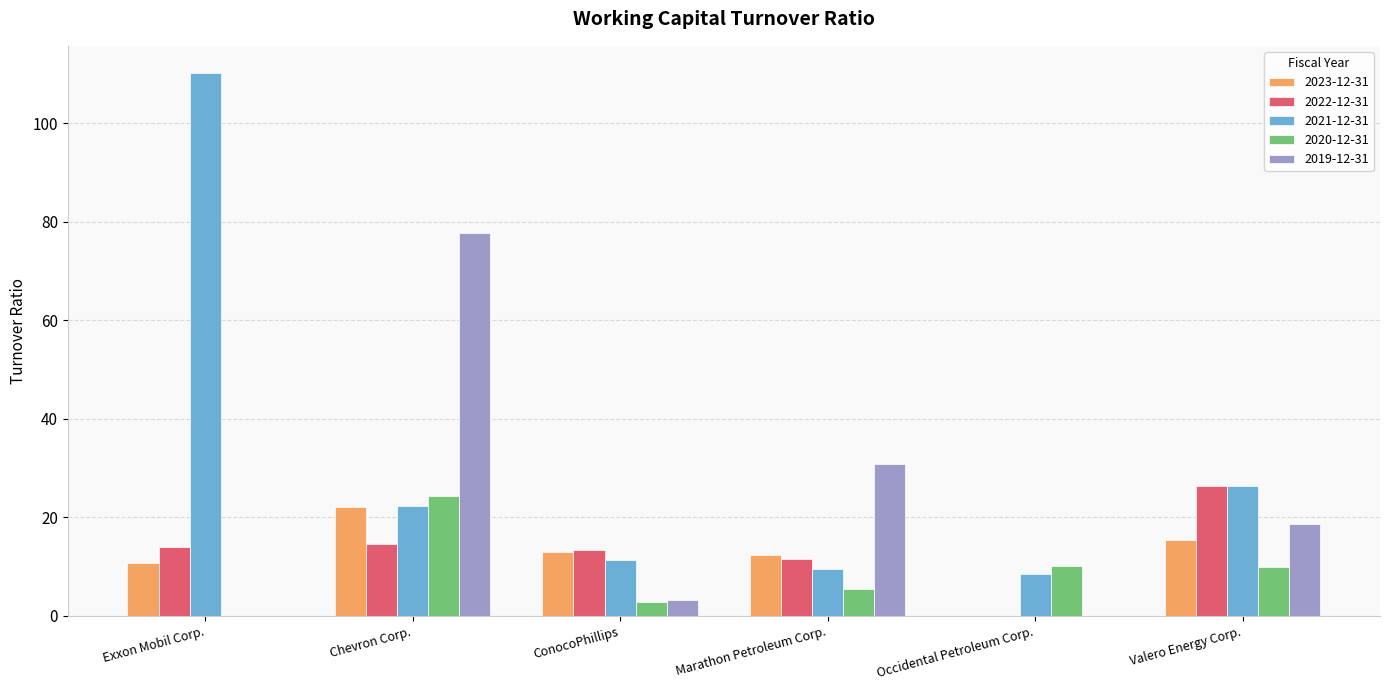

What is the highest value of the 2023-12-31 series?

22.2